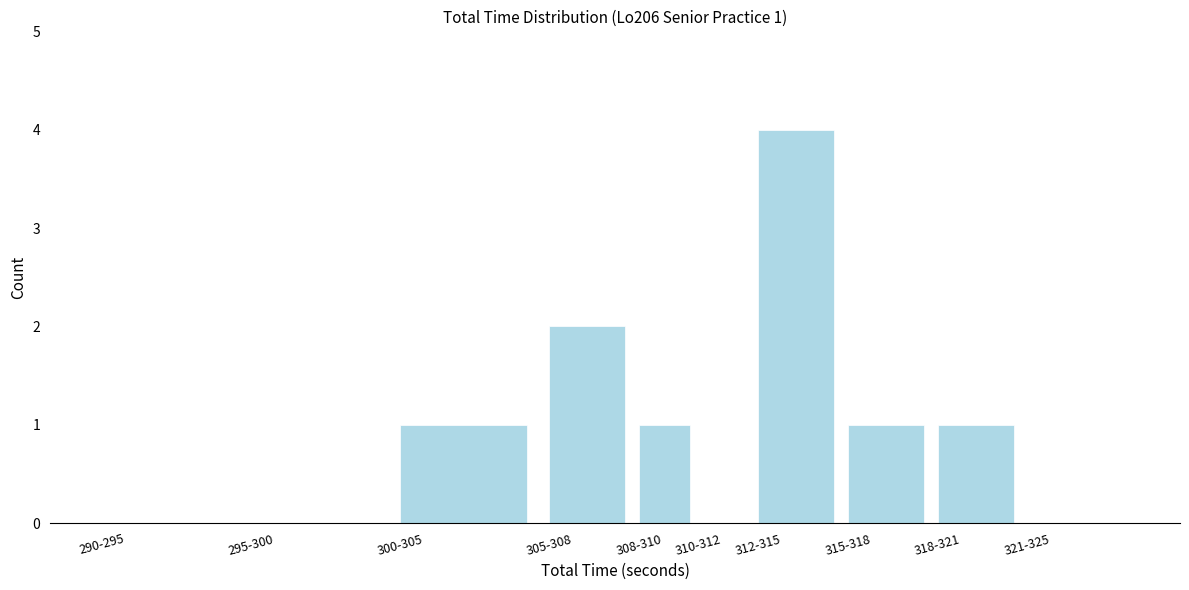

Reading left to right, transcribe all the data shown in this chart.

290-295=0	295-300=0	300-305=1	305-308=2	308-310=1	310-312=0	312-315=4	315-318=1	318-321=1	321-325=0